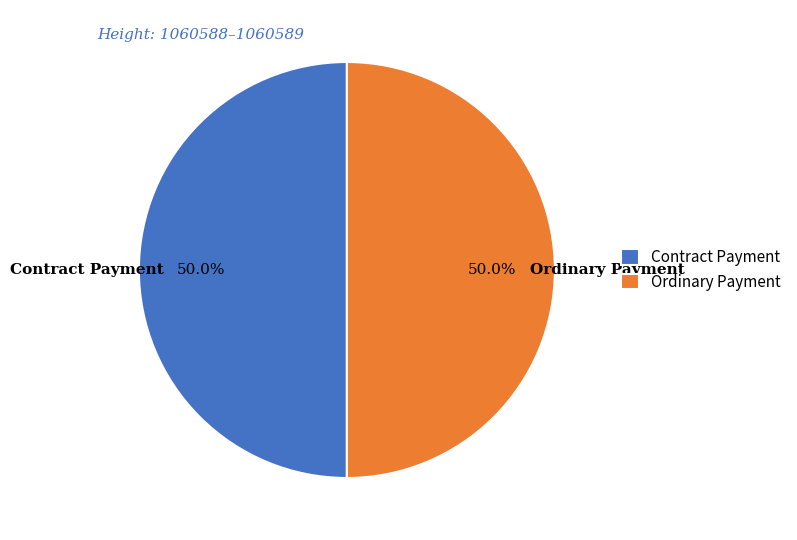

True or false: Ordinary Payment accounts for 99% of the total.

False